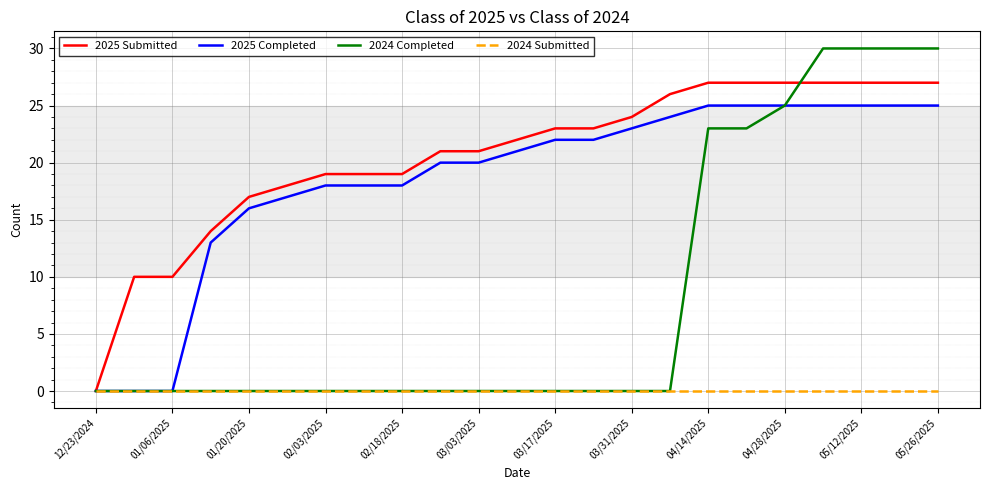

Count the number of data series in this chart.

4